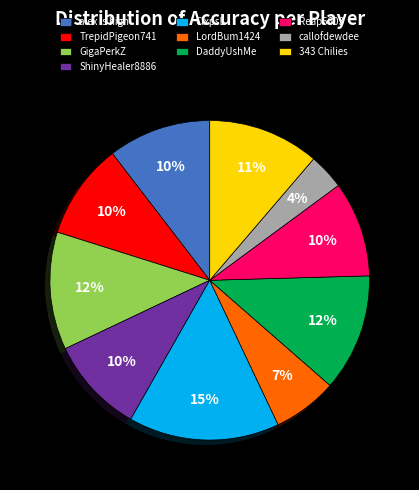

Count the number of slices in the pie.

10